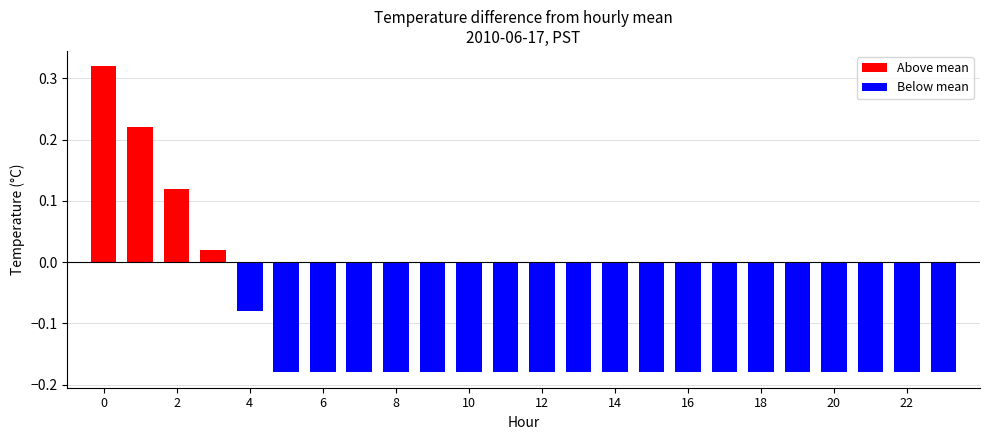

What are all the series names shown in the legend?

Above mean, Below mean